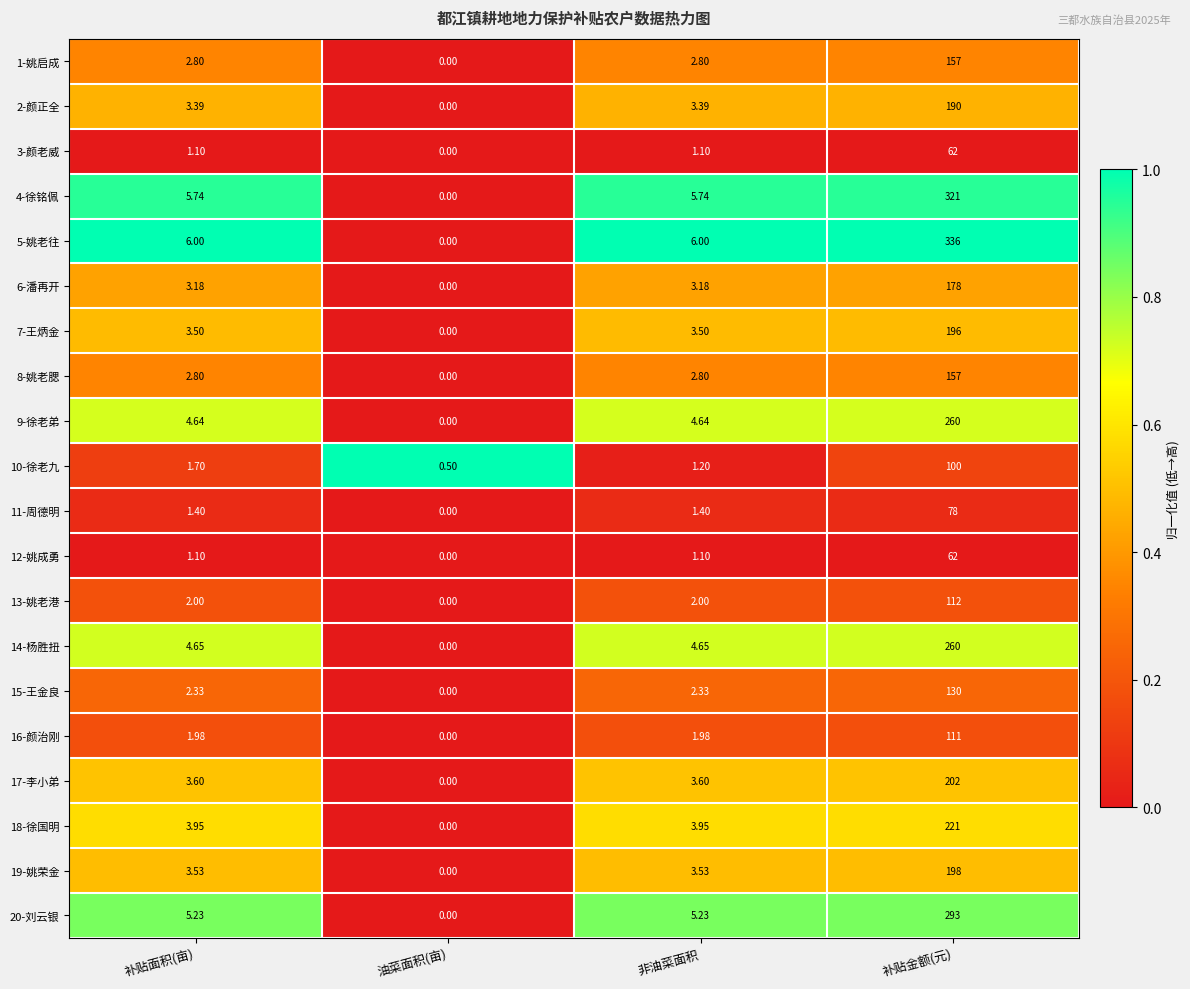

Which category has the lowest value in the 15-王金良 series?

油菜面积(亩)